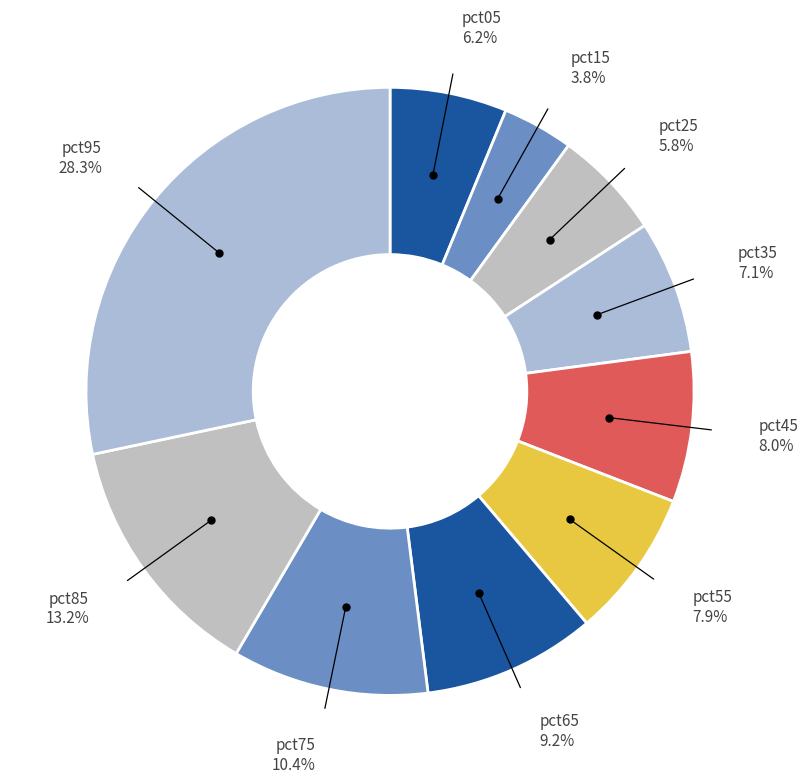

The pct45 slice represents 15% of the pie. True or false?

False